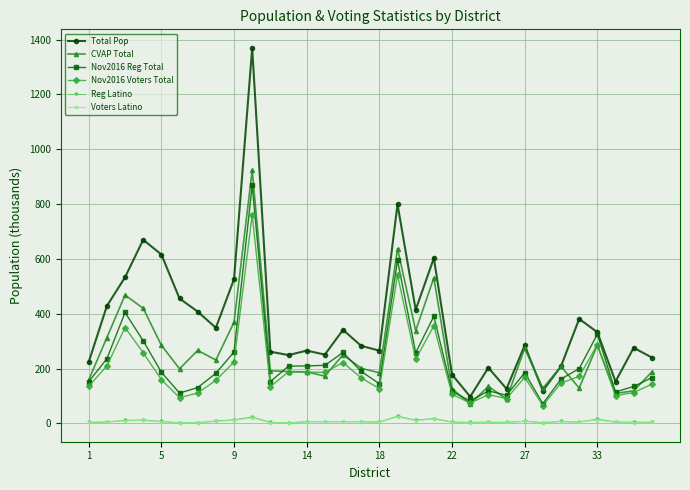

Which series has the widest spread of values?

Total Pop